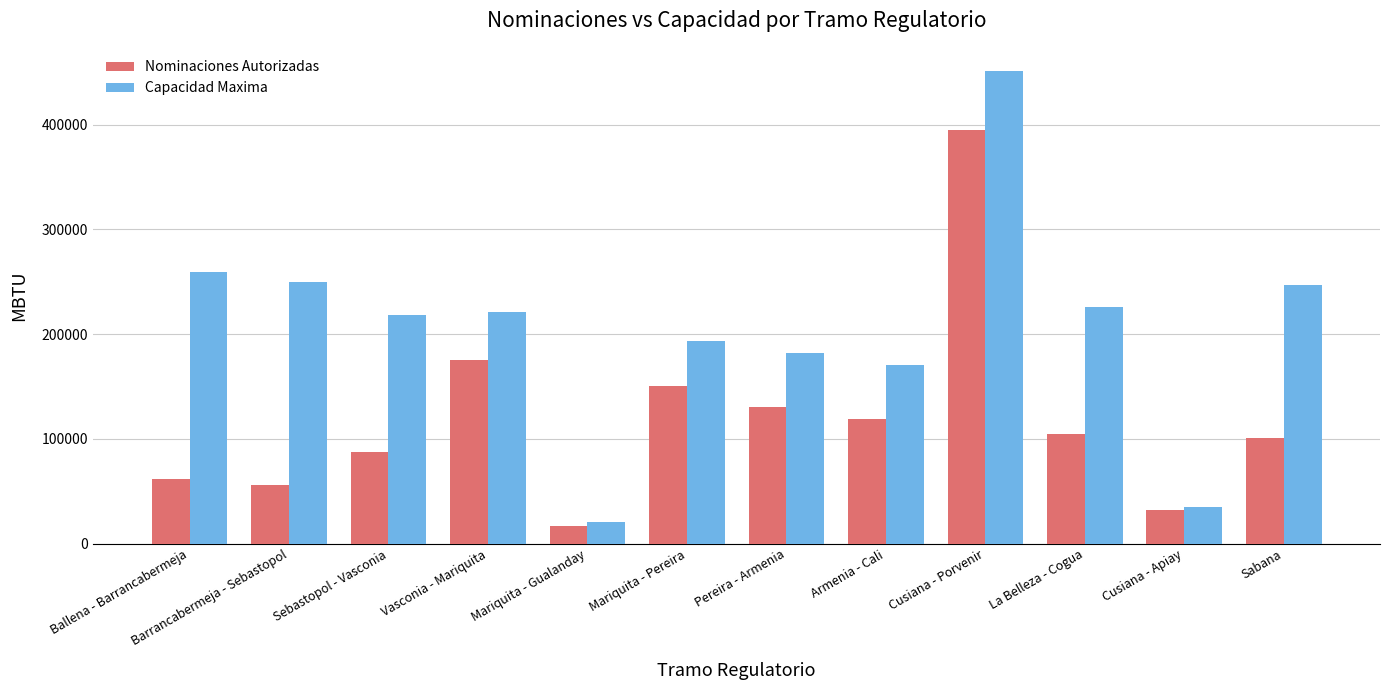

The Nominaciones Autorizadas series shows 676712.2 at Cusiana - Porvenir. True or false?

False